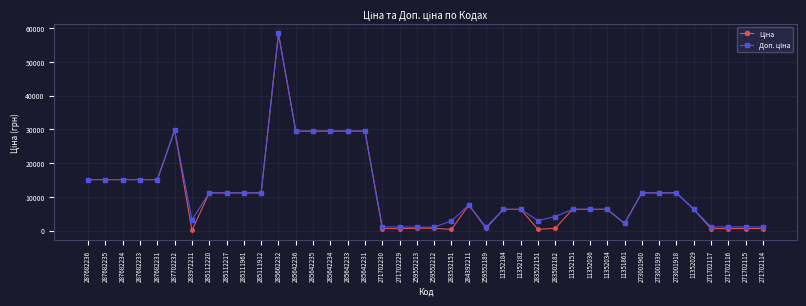

What is the total value across all series at 285111912?

22376.3